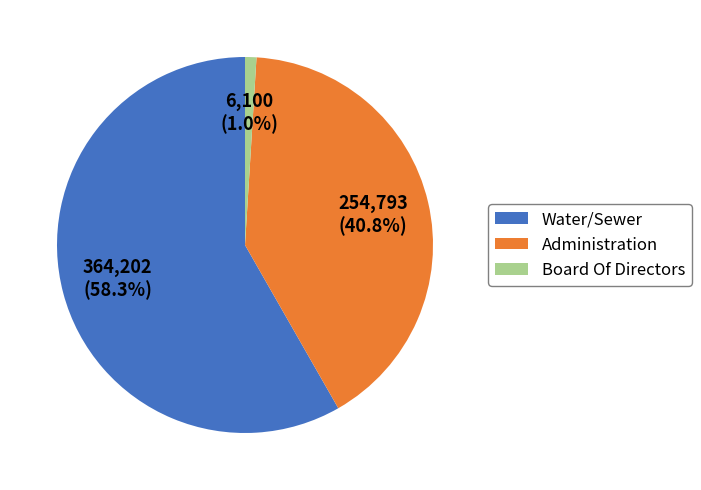

To the nearest percent, what is the difference between the largest and smallest slice percentages?

57%